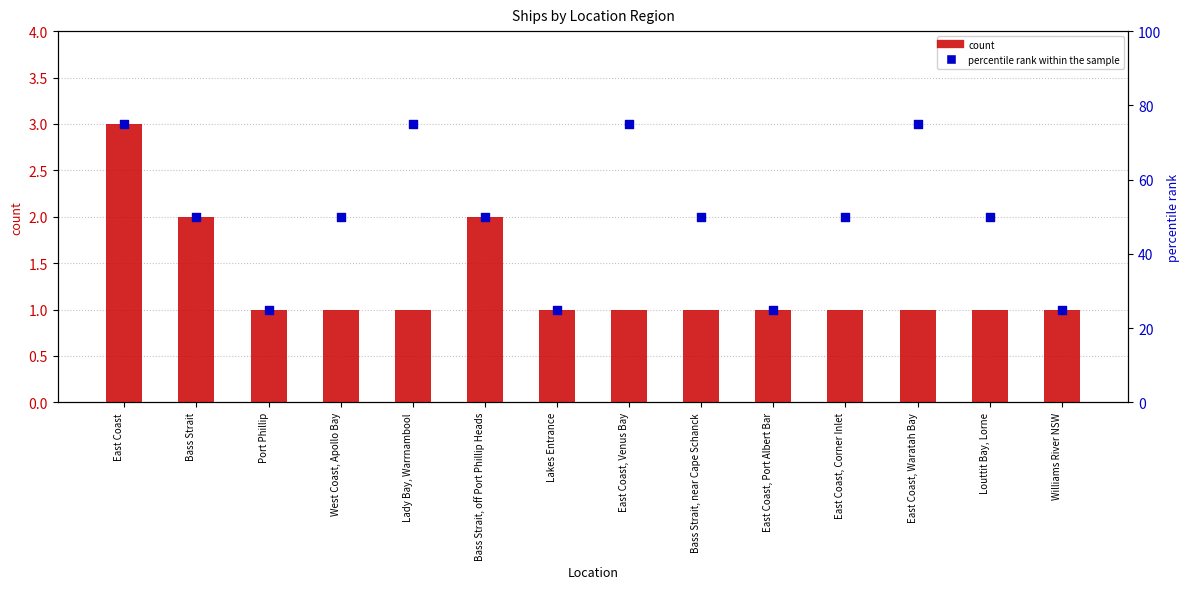

Which series reaches the minimum Y coordinate?

count